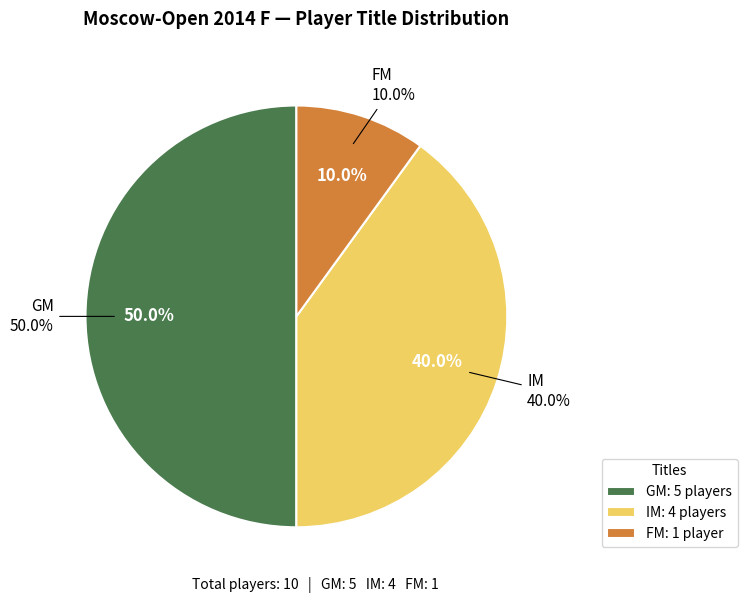

What portion of the pie excludes FM?

90.0%